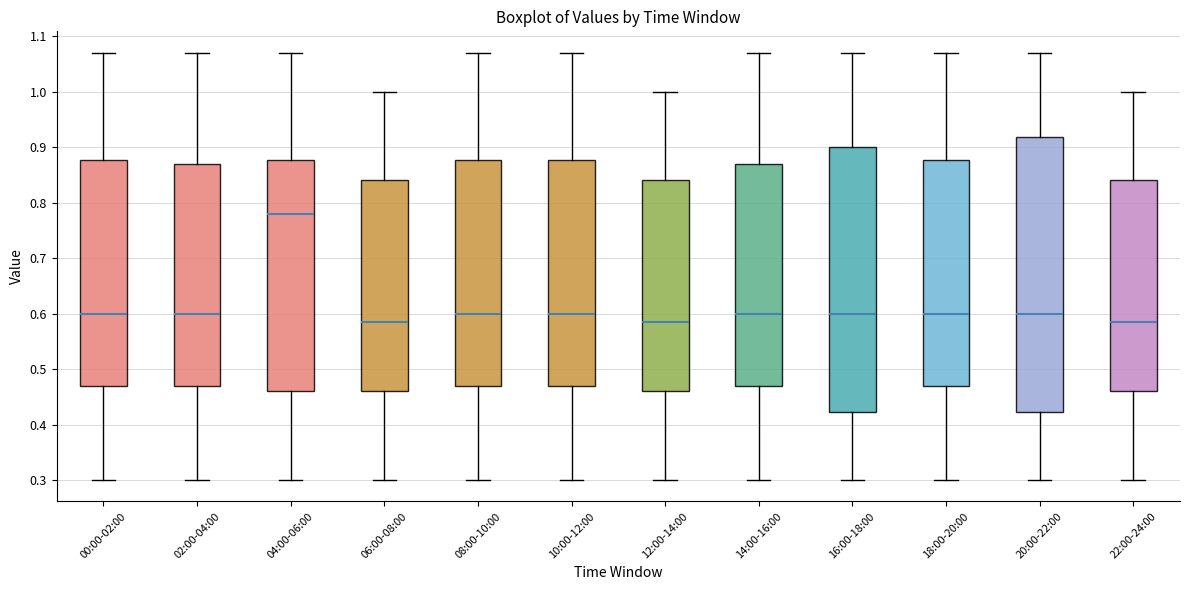

Comparing the boxes themselves (not the whiskers), which one is the tallest?

20:00-22:00